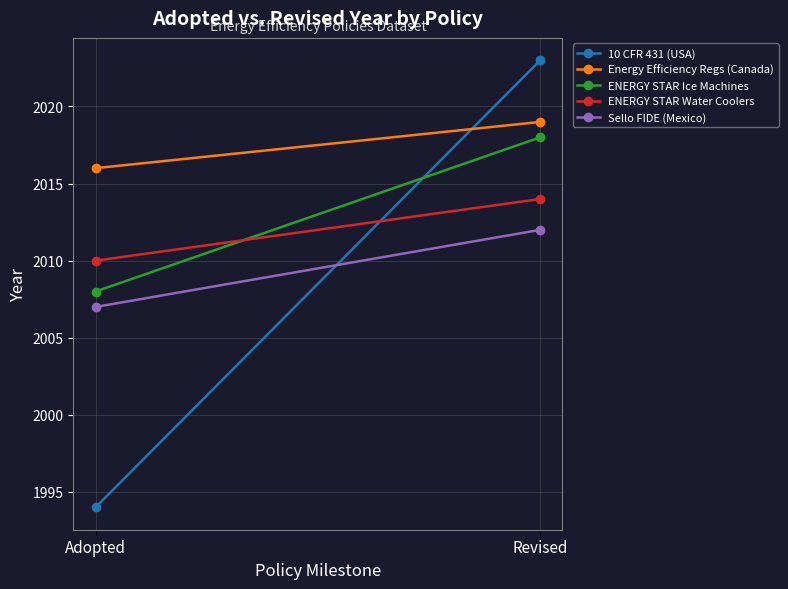

List the labels in order of ENERGY STAR Ice Machines value, smallest first.

Adopted, Revised